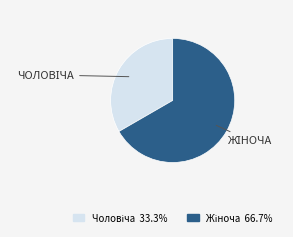

Is there a majority slice in this chart?

Yes